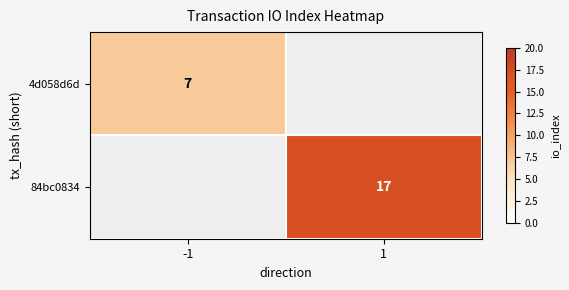

At which category does the chart reach its minimum across all series?

1